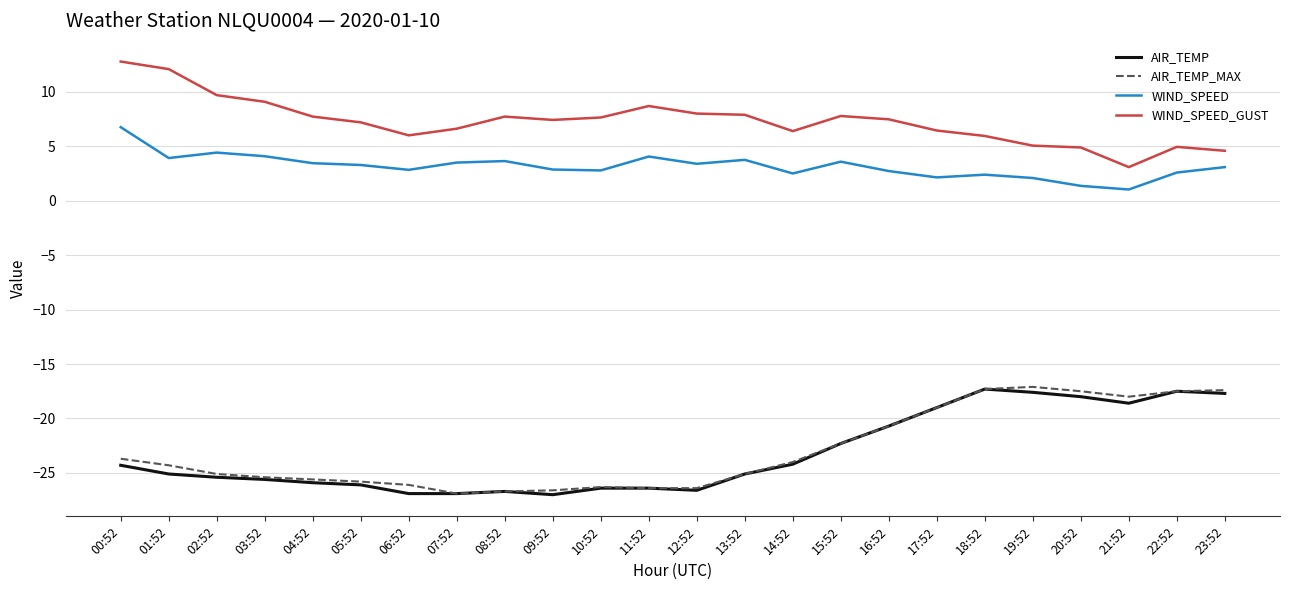

Which series has the largest total across all categories?

WIND_SPEED_GUST